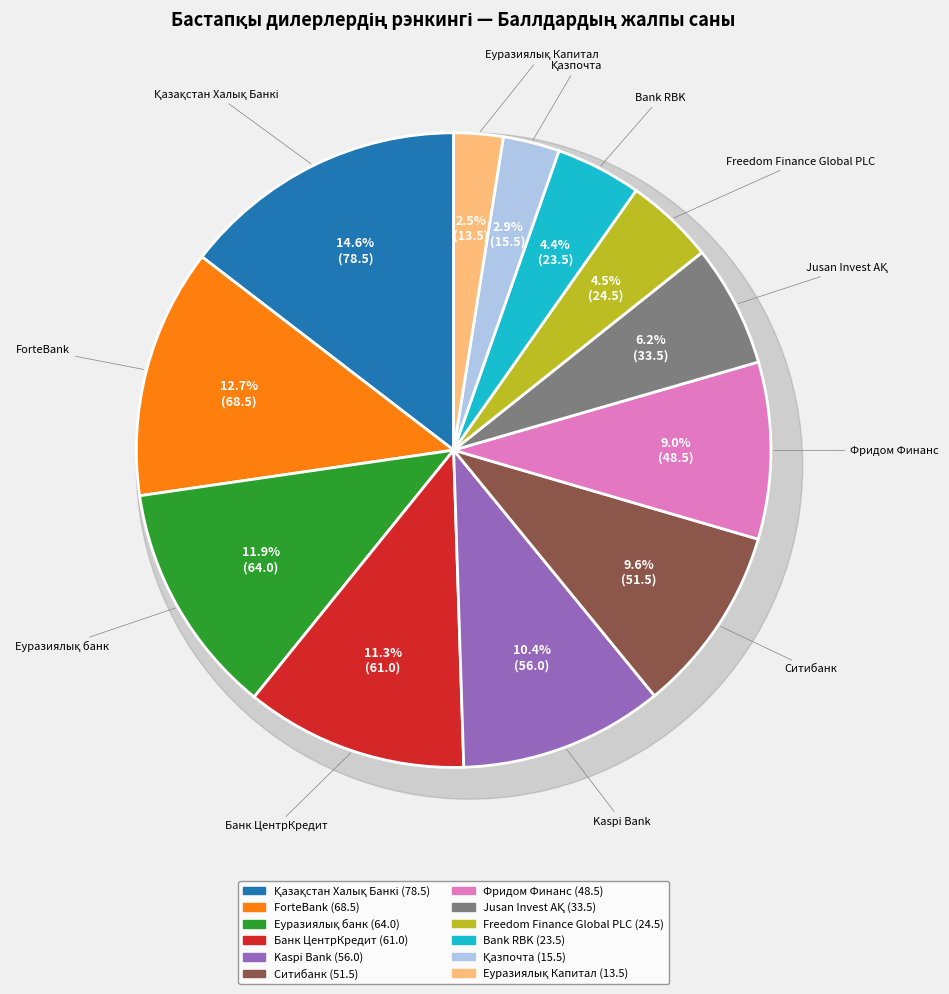

What portion of the pie excludes Jusan Invest АҚ?

93.8%